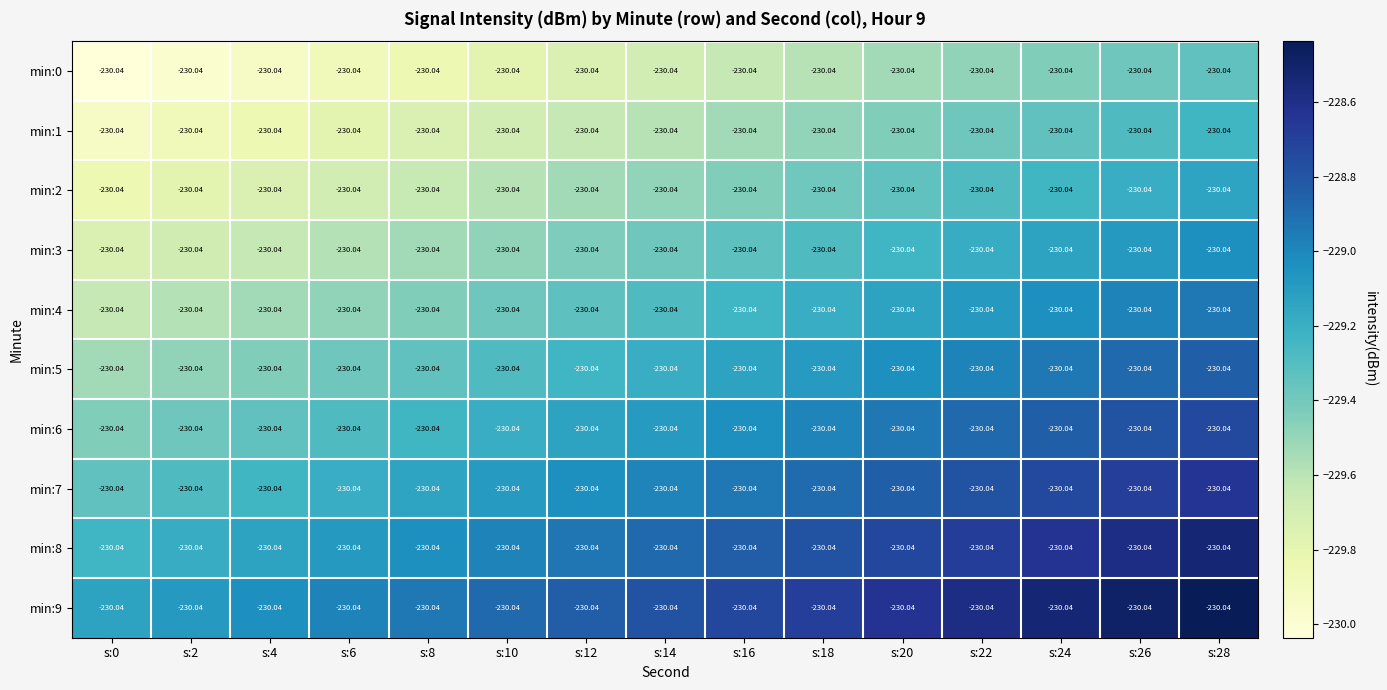

What is the spread (max minus min) of values at s:6?

0.9